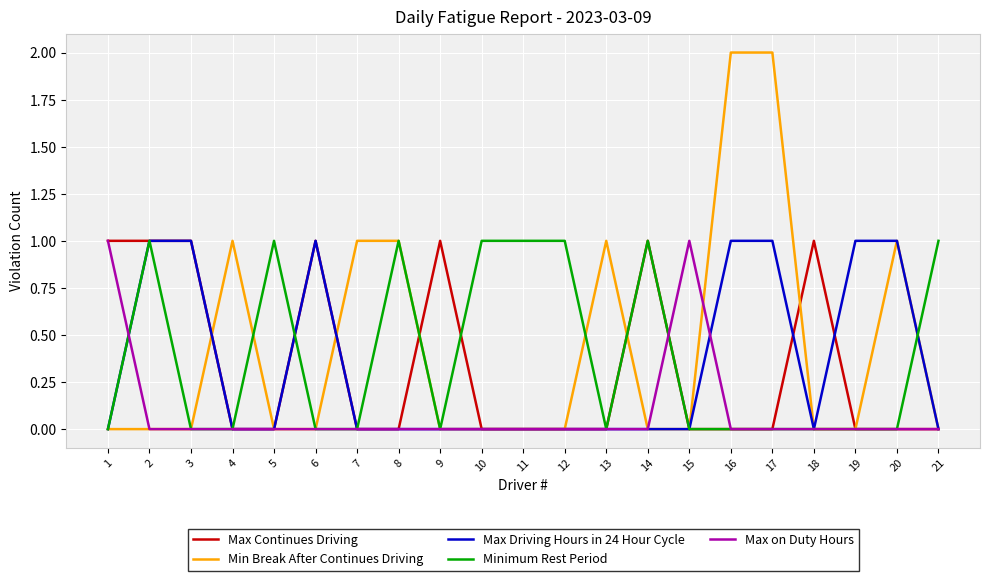

Count the number of categories in the chart.

21